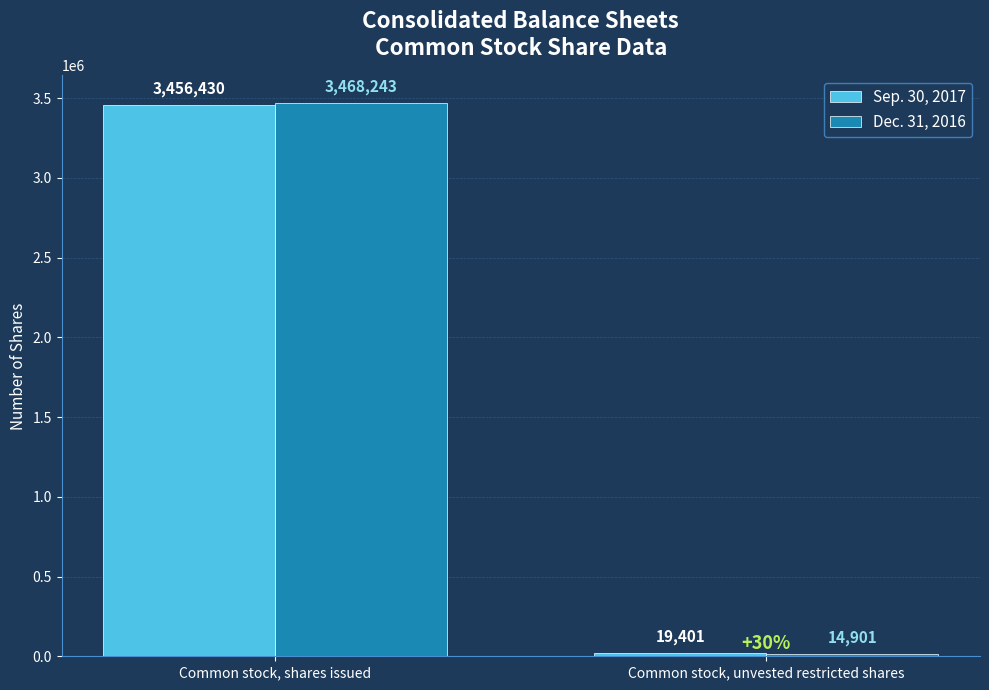

At how many categories does at least one series exceed 2159952?

1